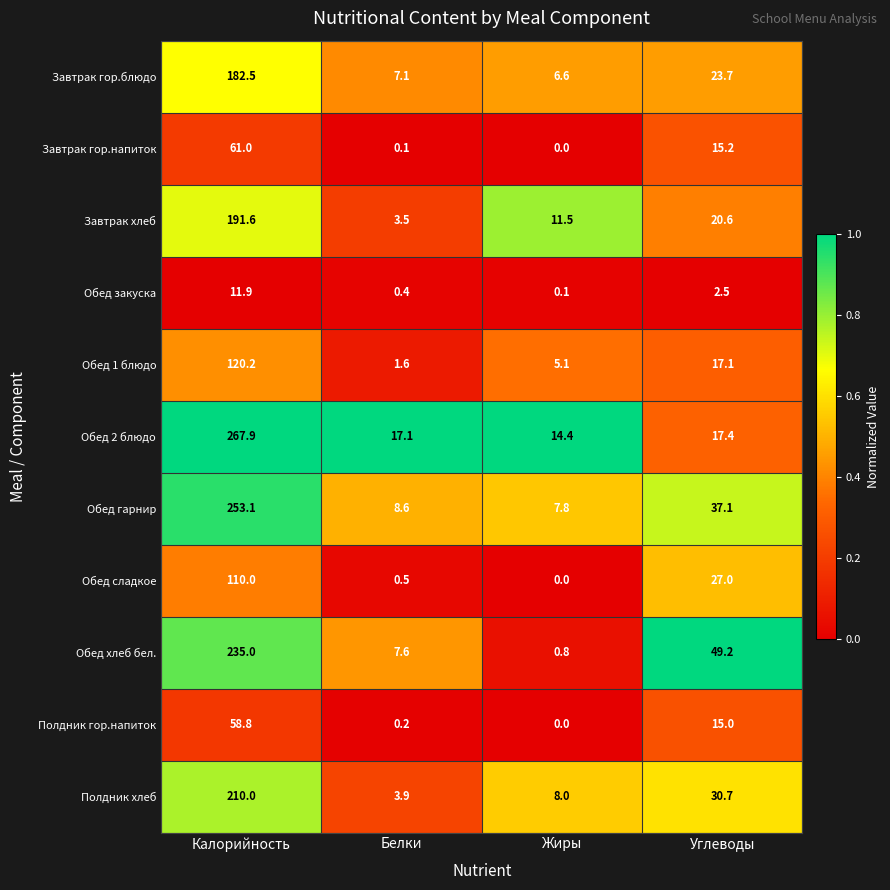

What is the difference between the second highest and minimum values in the Обед 2 блюдо series?

3.0